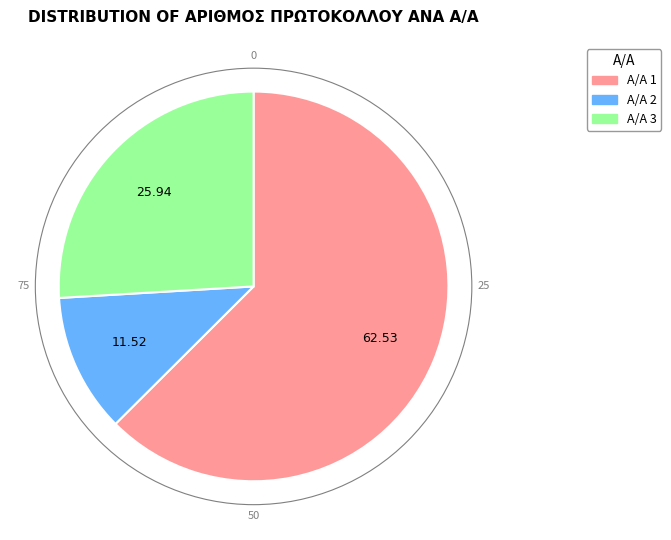

Rank the categories by value from highest to lowest.

Α/Α 1, Α/Α 3, Α/Α 2